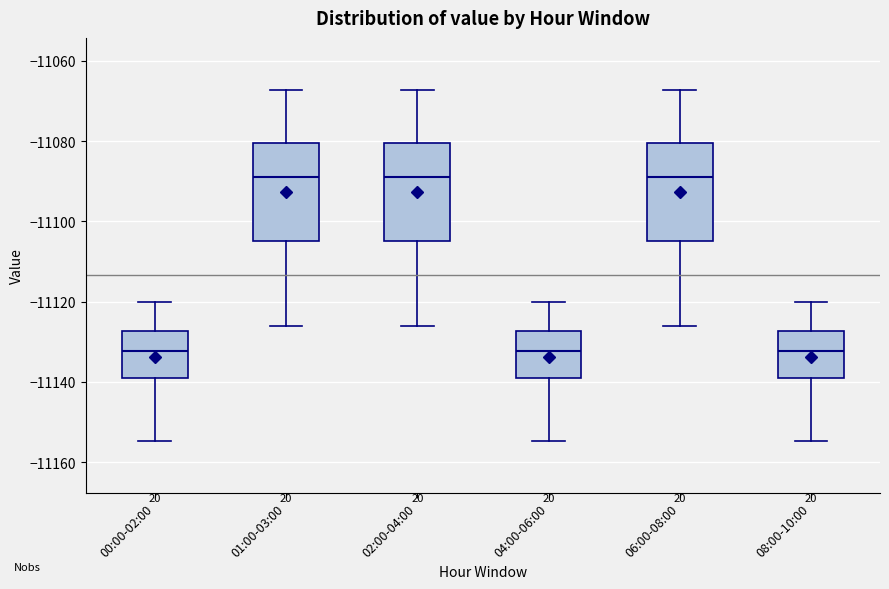

Where is the lower edge of the box for 06:00-08:00 on the y-axis? The values are not printed on the chart, so give them approximately, as read against the axis.

-11104